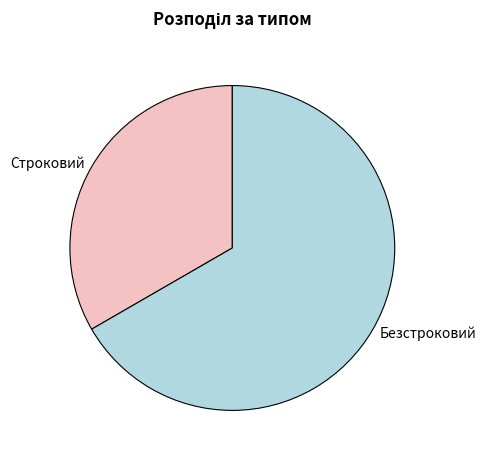

Rank the categories by value from lowest to highest.

Строковий, Безстроковий